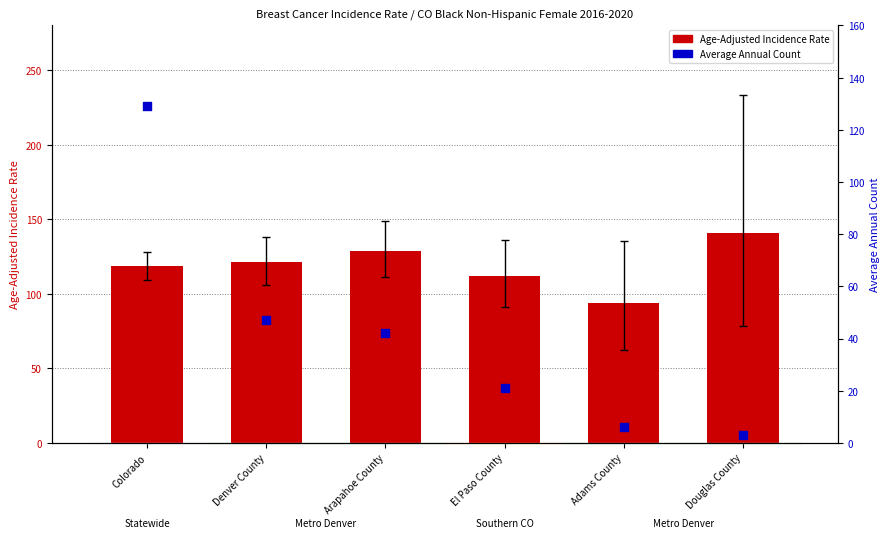

Which series reaches the maximum Y coordinate?

Age-Adjusted Incidence Rate